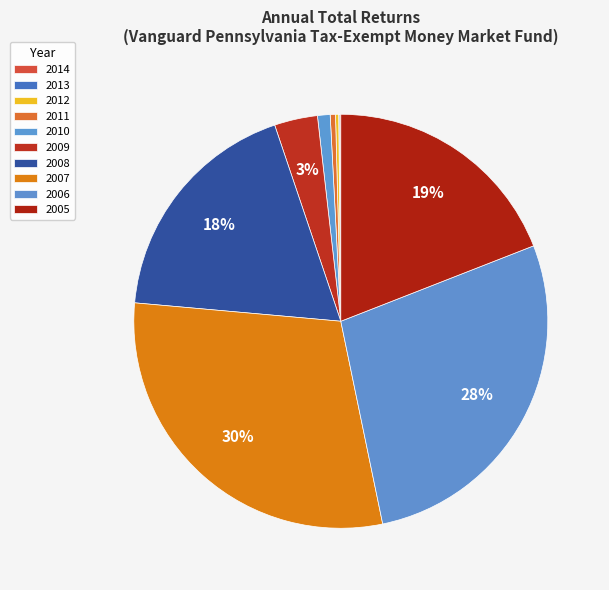

To the nearest percent, what percentage of the pie is 2009?

3%